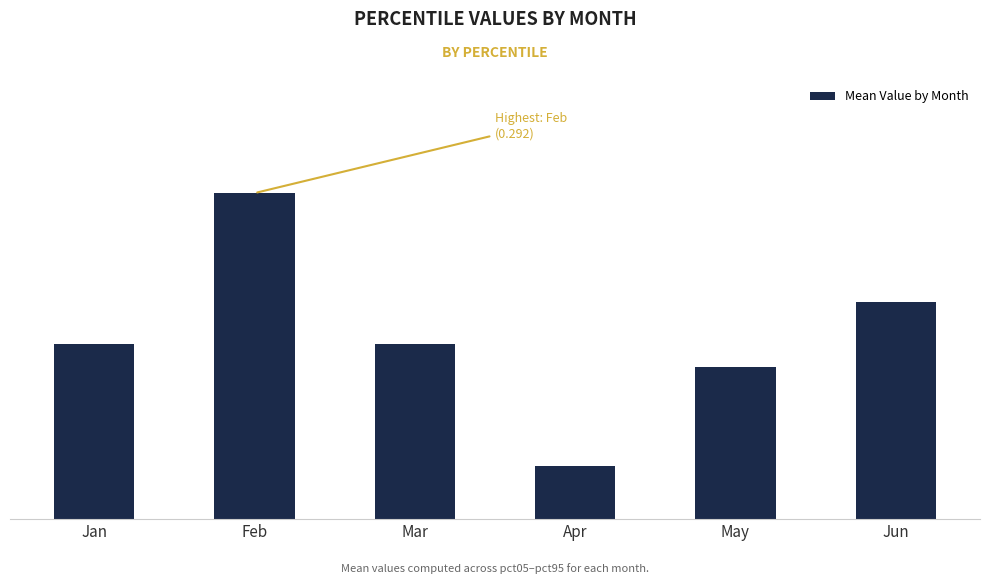

Reading left to right, list all the values displayed in this chart.

Jan=0.2	Feb=0.3	Mar=0.2	Apr=0.0	May=0.1	Jun=0.2